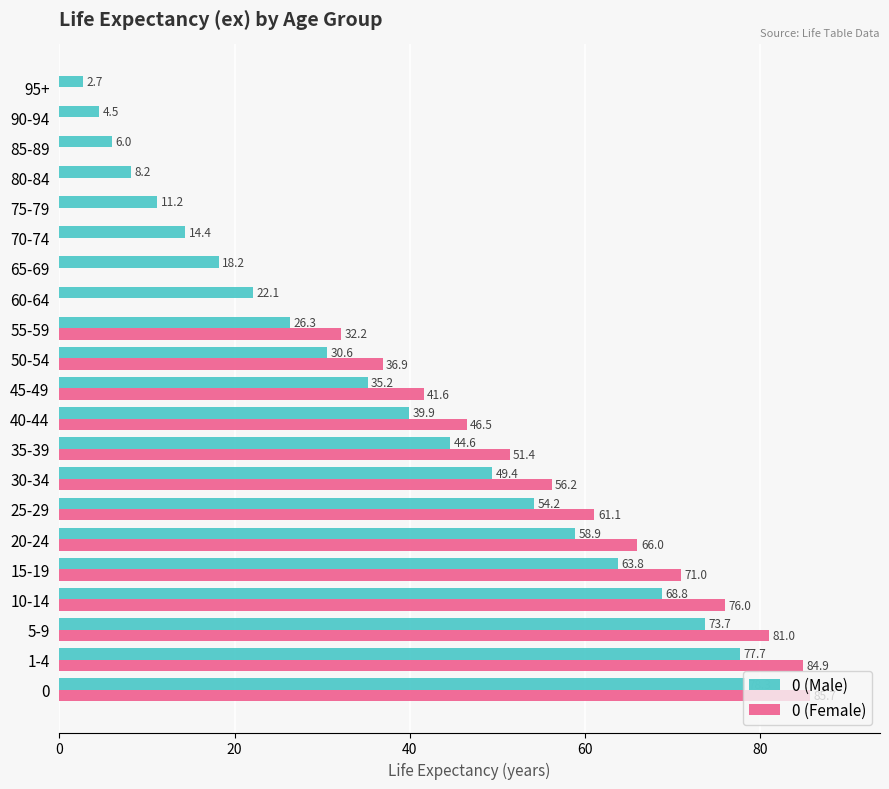

Which series has the largest total across all categories?

0 (Male)